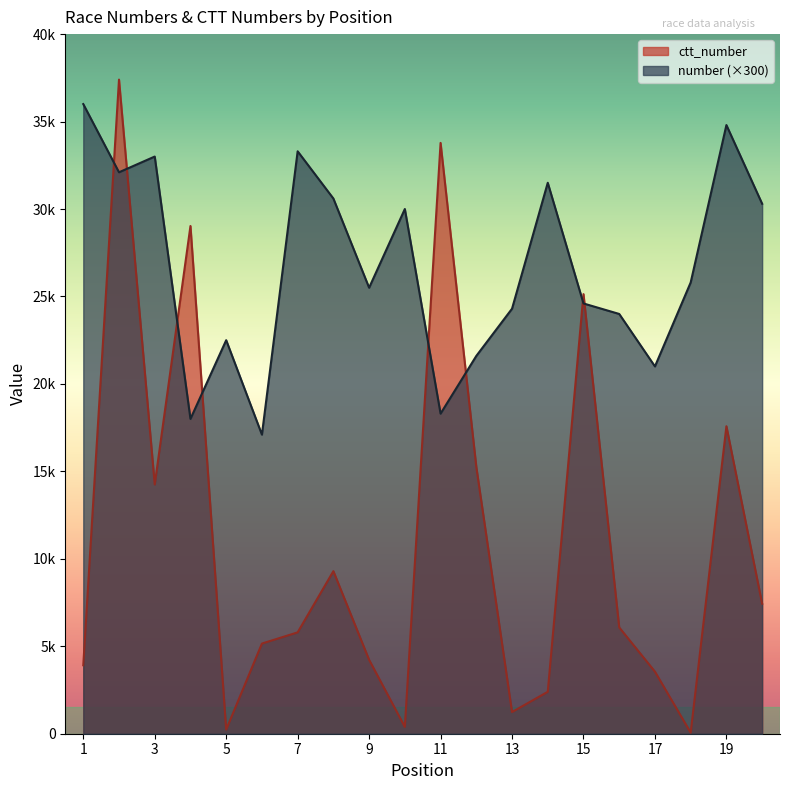

What is the lowest value of the number series?

17100